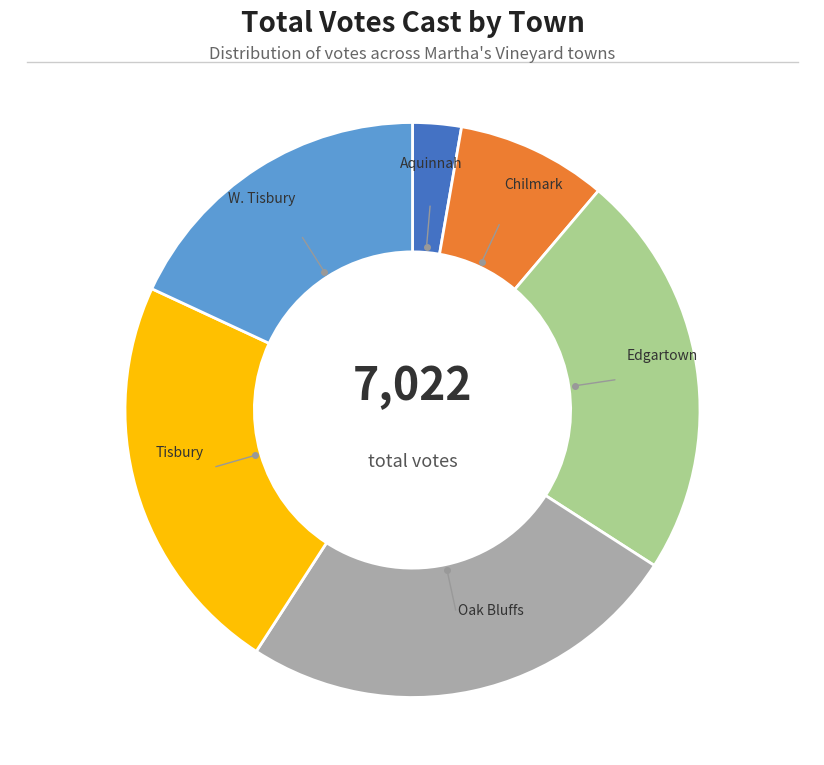

What is the ratio of the value at Aquinnah to the value at W. Tisbury?

0.2